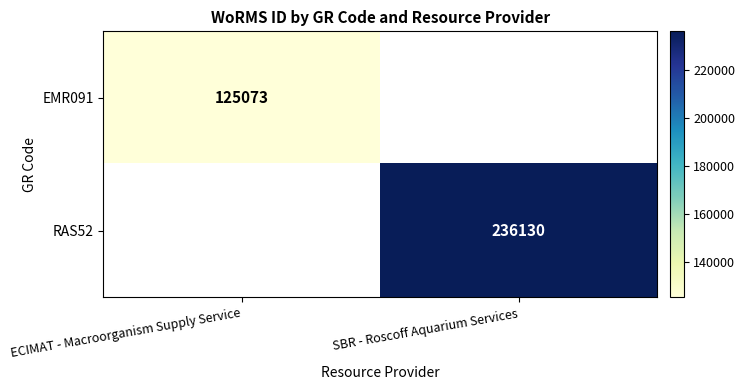

The RAS52 series shows 351565 at SBR - Roscoff Aquarium Services. True or false?

False